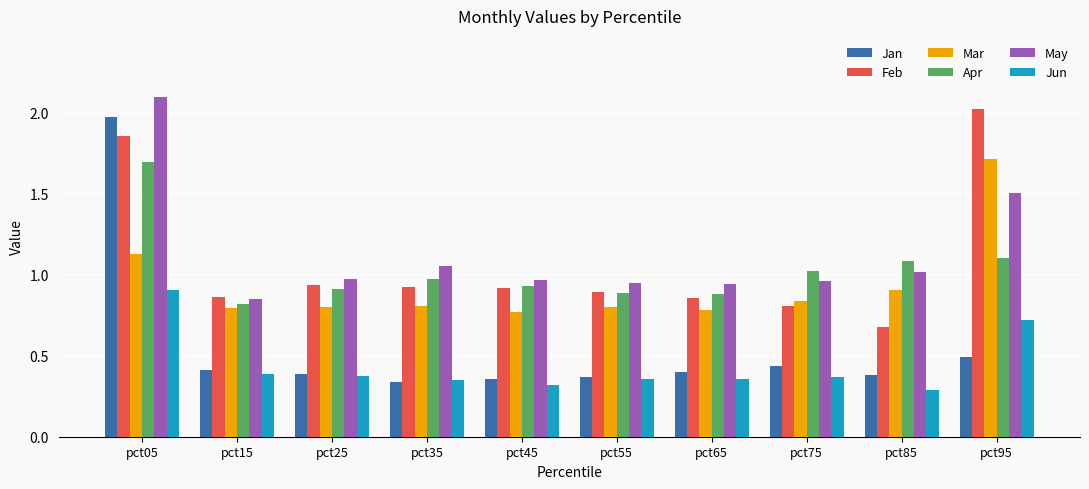

What is the total value across all series at pct45?

4.3